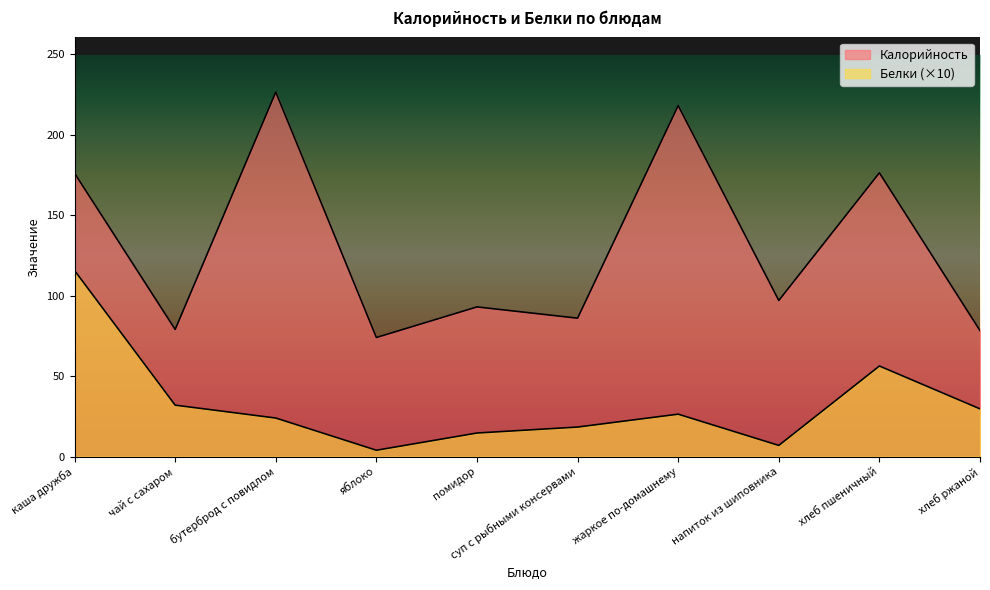

Is the value of Белки at чай с сахаром greater than the value of Калорийность at хлеб ржаной?

No